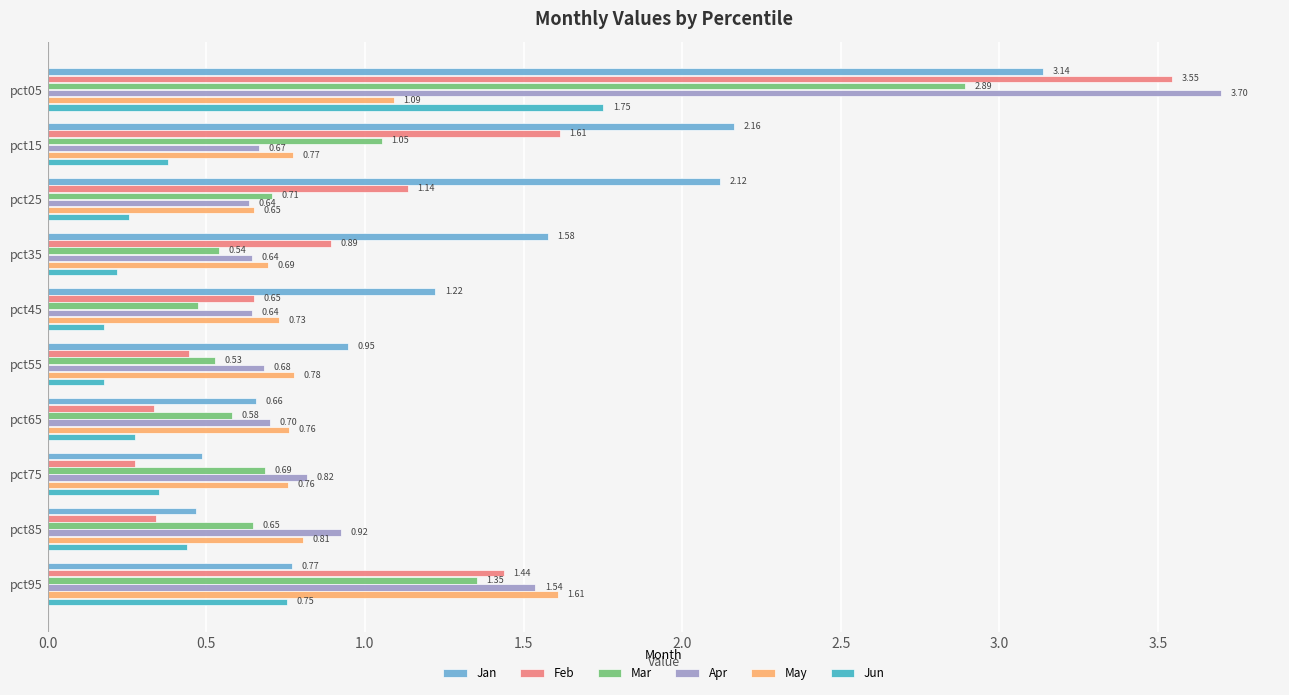

Which series has the largest total across all categories?

Jan